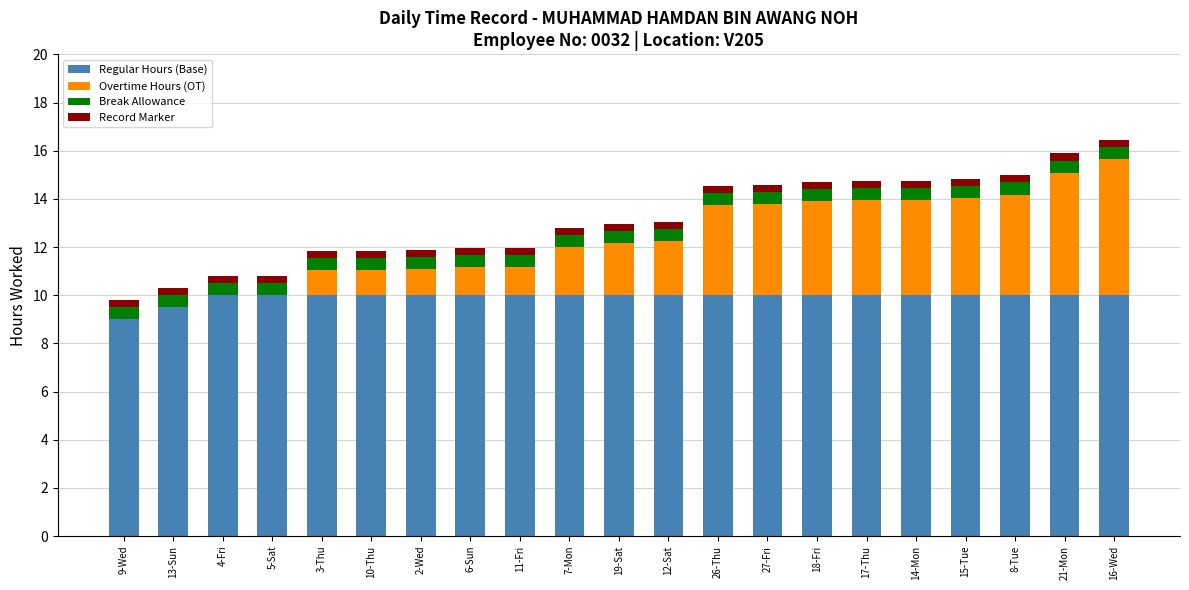

What is the maximum value for Regular Hours (Base)?

10.0